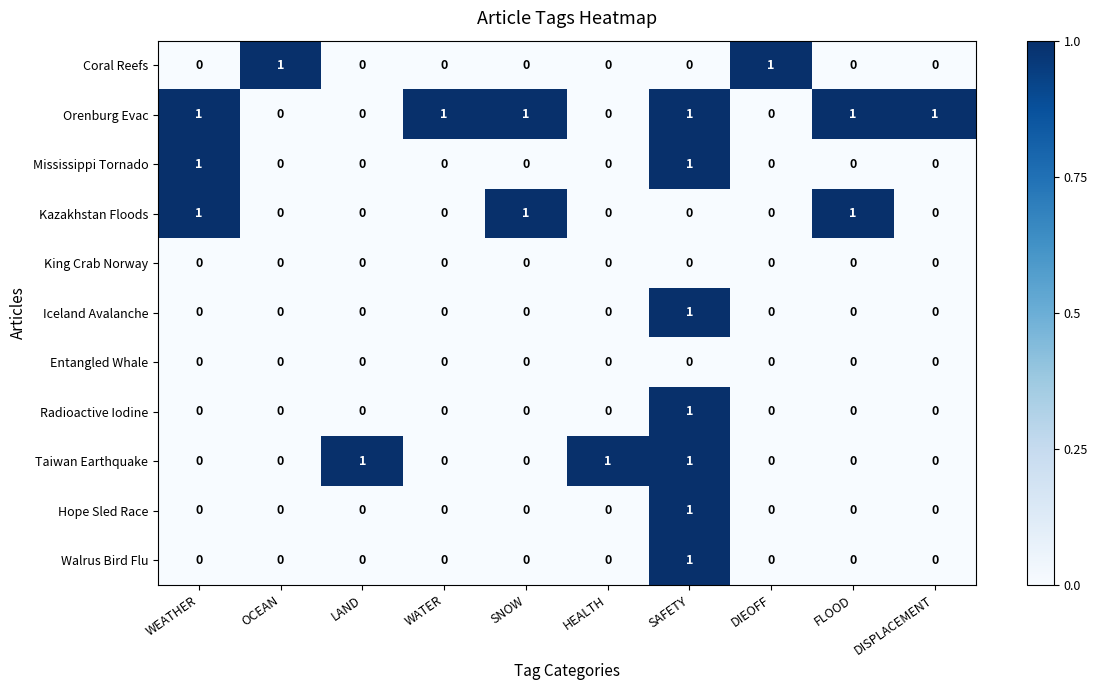

Which series has the largest total across all categories?

Orenburg Evac